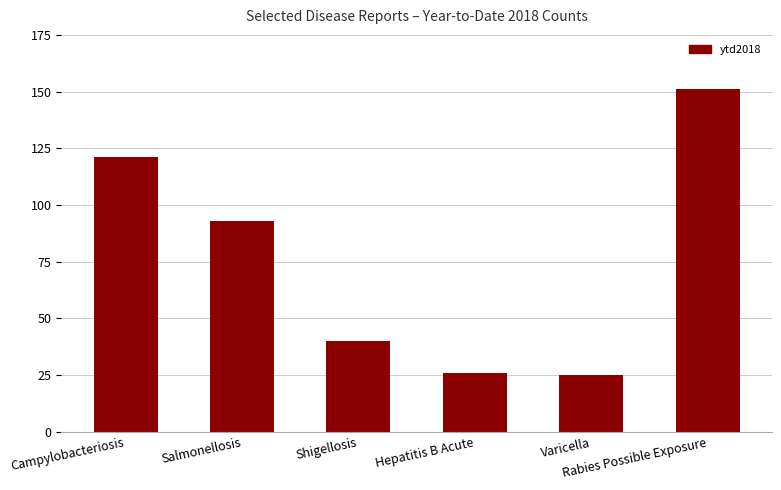

What is the greatest value displayed?

151